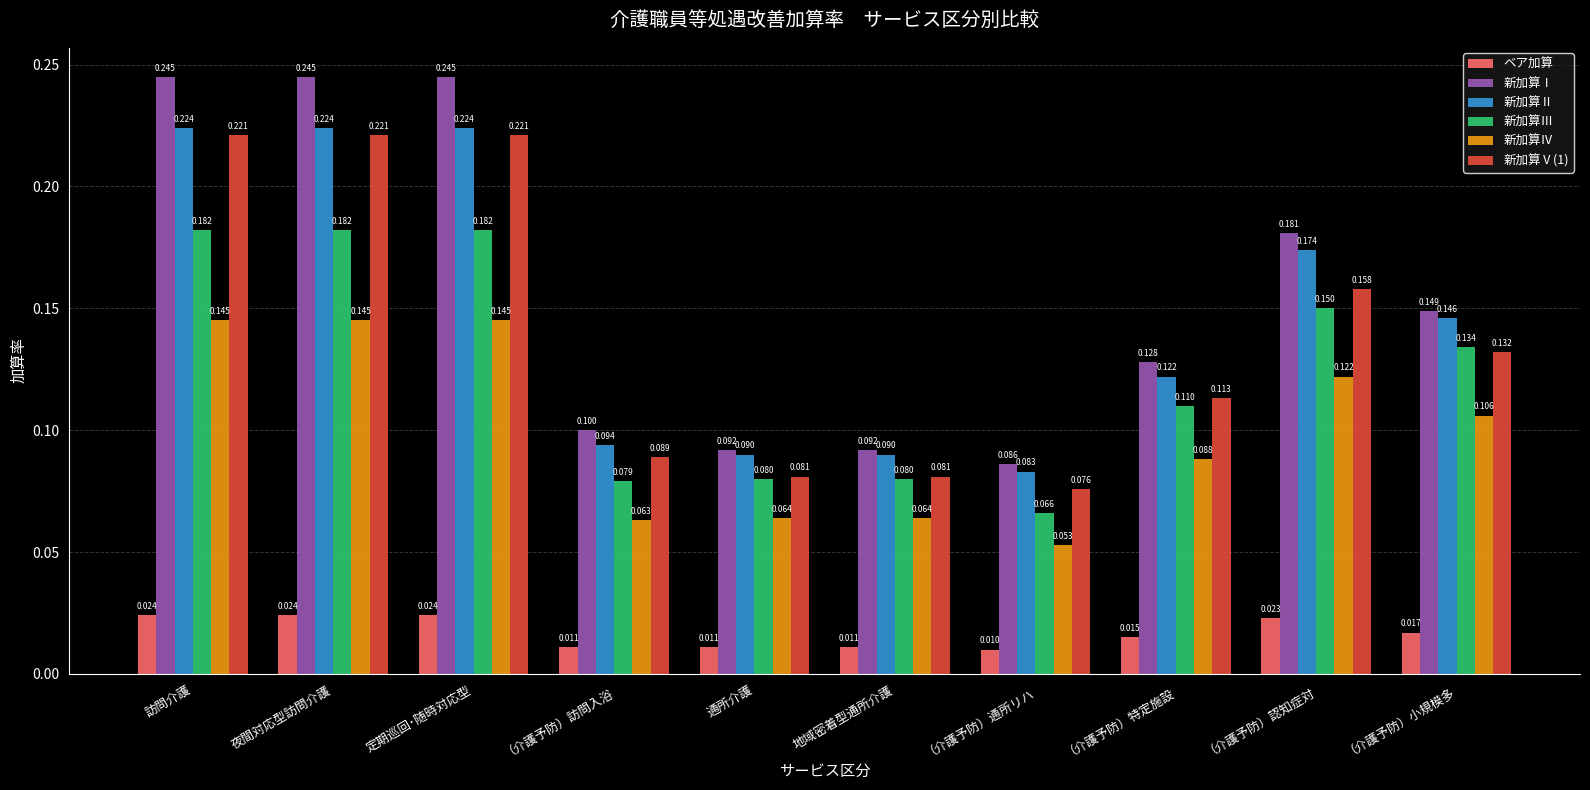

Which category has the lowest value across all series?

（介護予防）通所リハ